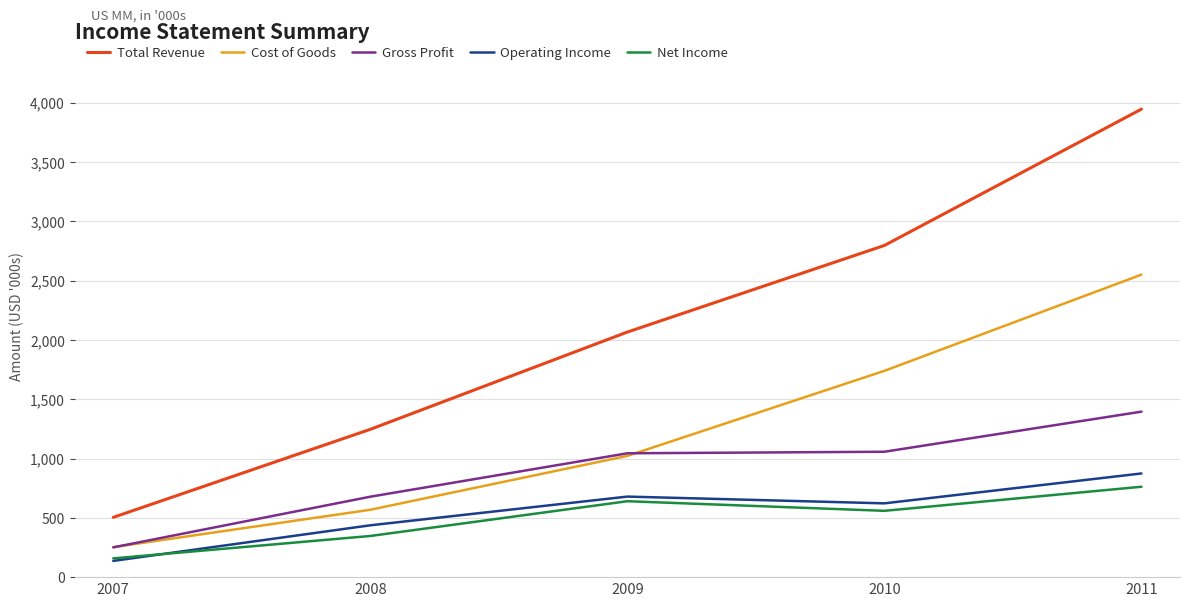

At which category is the sum across all series the highest?

2011